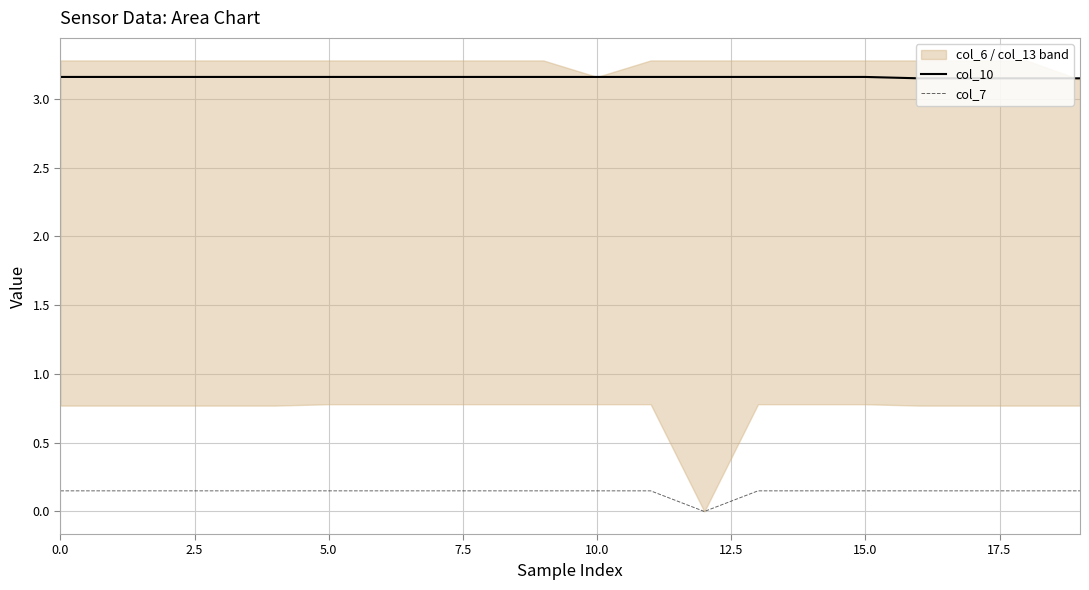

Which series has the largest total across all categories?

col_10